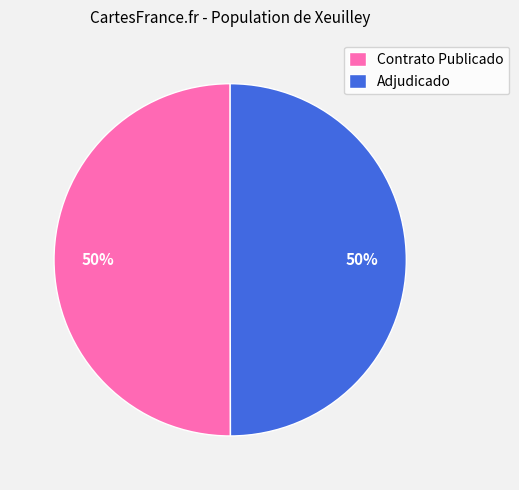

Combined, do Contrato Publicado and Adjudicado account for over 50%?

Yes